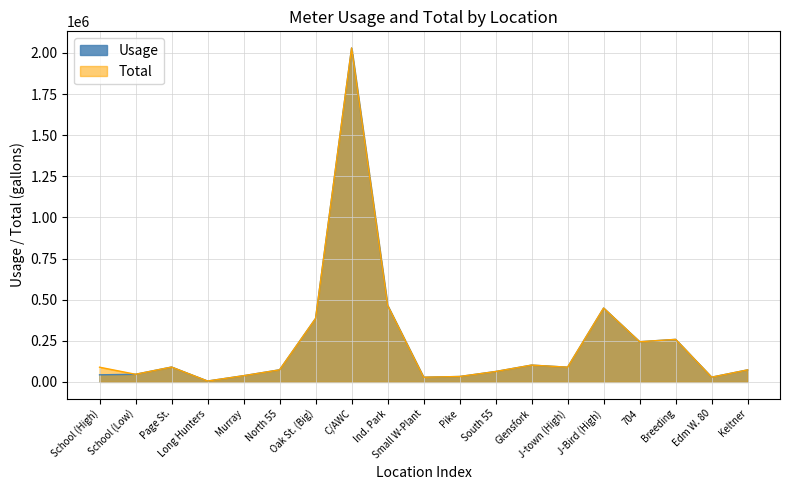

What is the total value across all series at Small W-Plant?

56400